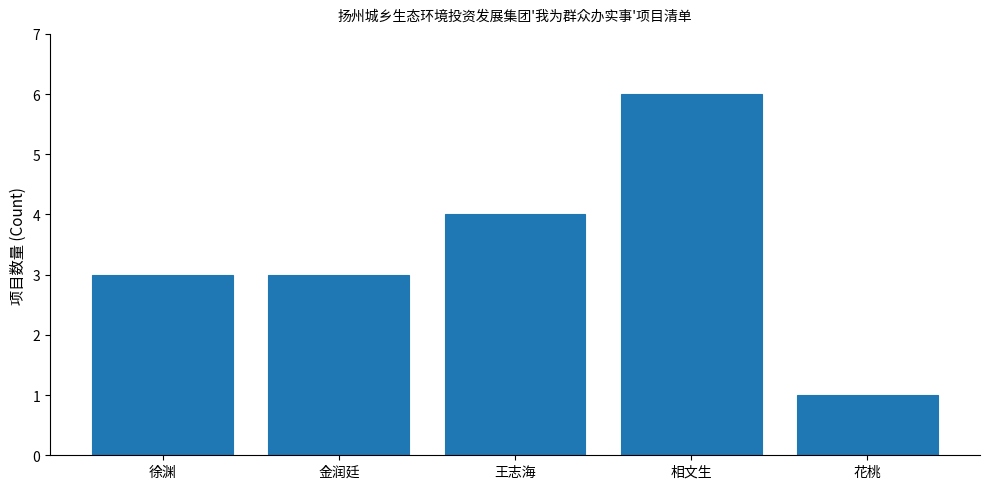

Reading left to right, what are all the values shown in this chart?

徐渊=3	金润廷=3	王志海=4	相文生=6	花桃=1